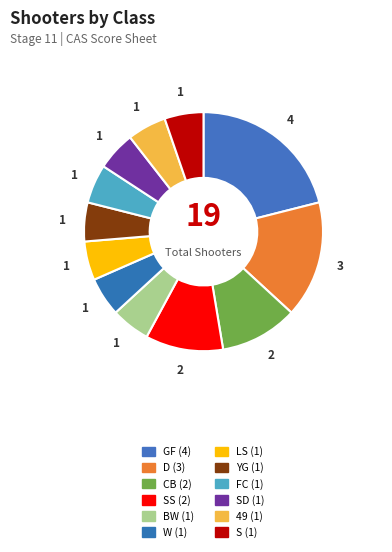

What is the smallest slice in the pie chart?

BW